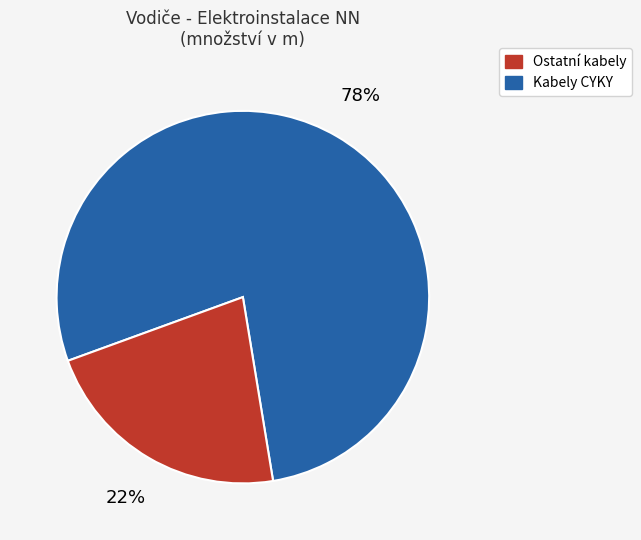

Does any single category account for the majority?

Yes